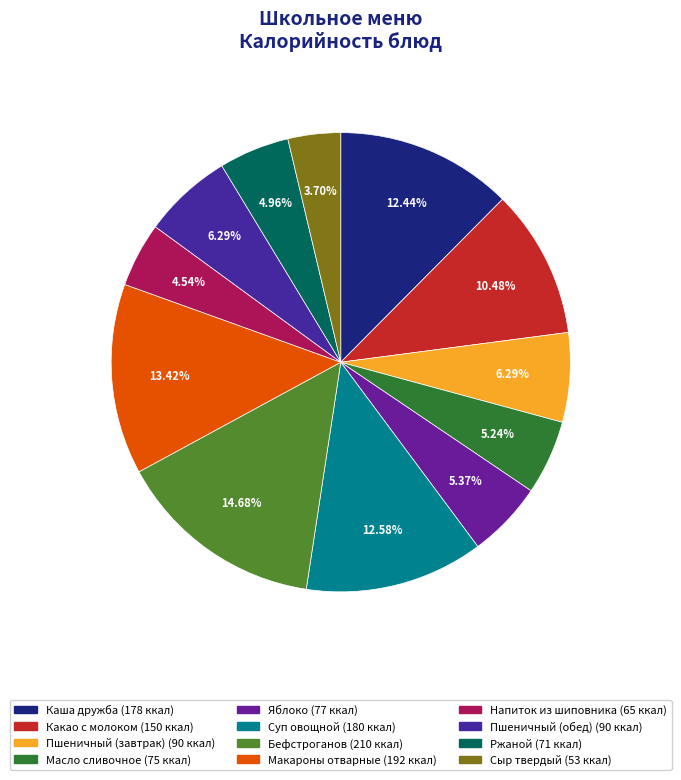

Does Какао с молоком account for over 50% of the chart?

No